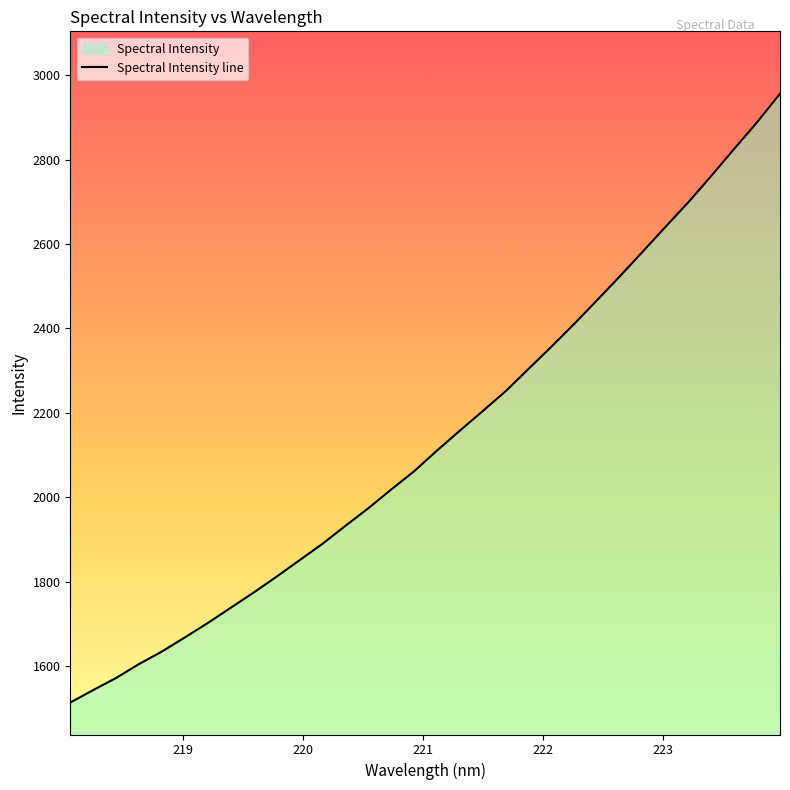

What is the average value?

2138.4